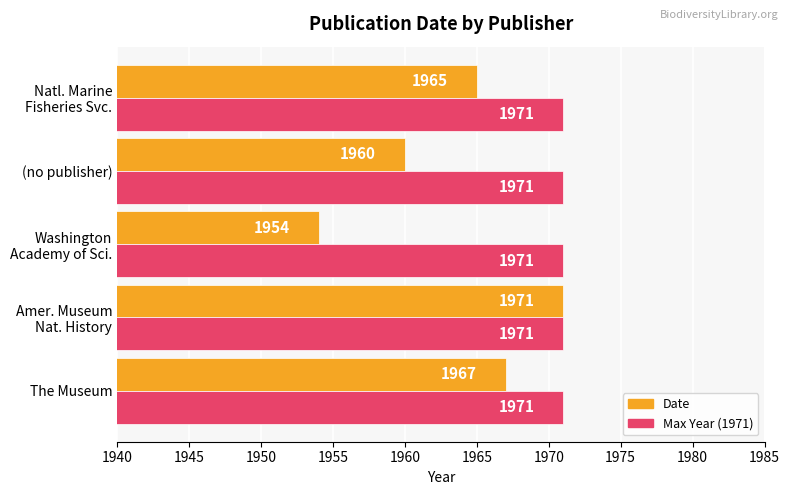

What is the total value across all series at The Museum?

3938